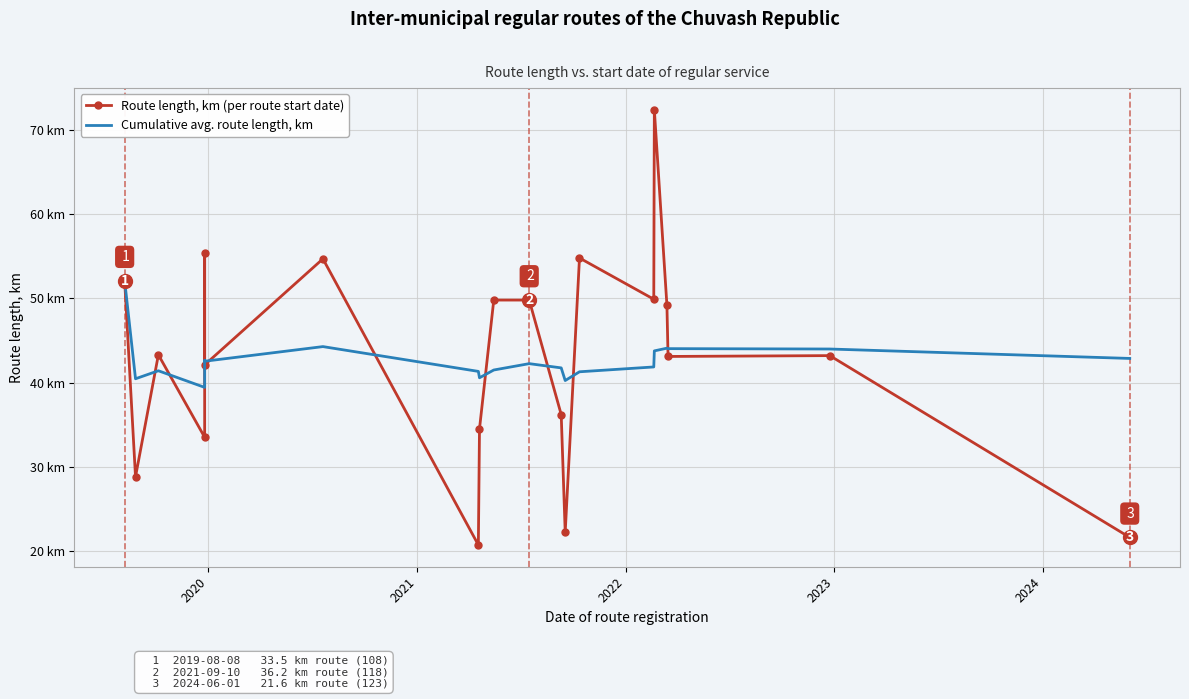

What is the value of the Cumulative avg. route length, km point at the 11th from the left?

42.2